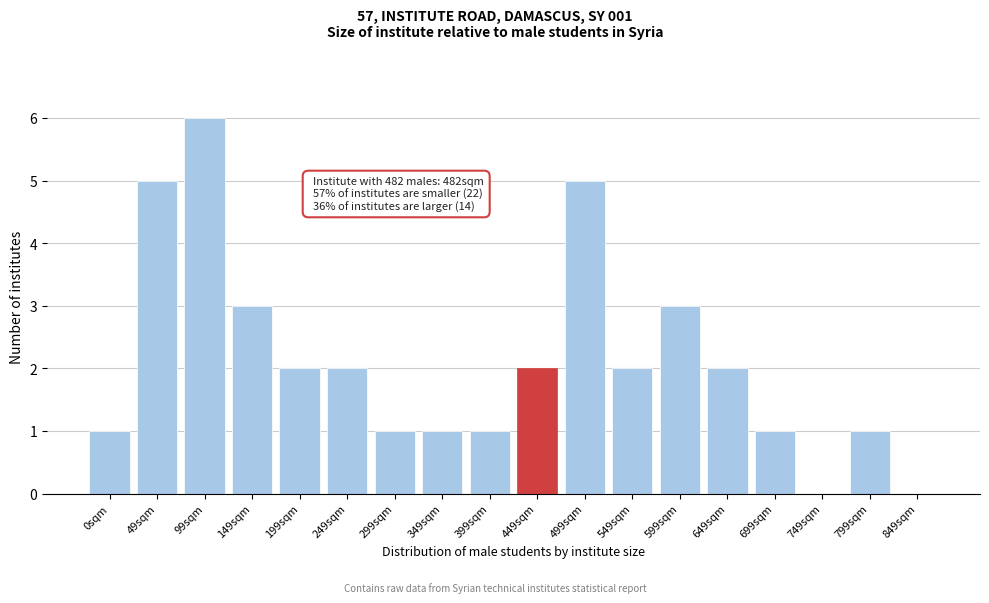

Reading left to right, what are all the values shown in this chart?

0sqm=1	49sqm=5	99sqm=6	149sqm=3	199sqm=2	249sqm=2	299sqm=1	349sqm=1	399sqm=1	449sqm=2	499sqm=5	549sqm=2	599sqm=3	649sqm=2	699sqm=1	749sqm=0	799sqm=1	849sqm=0